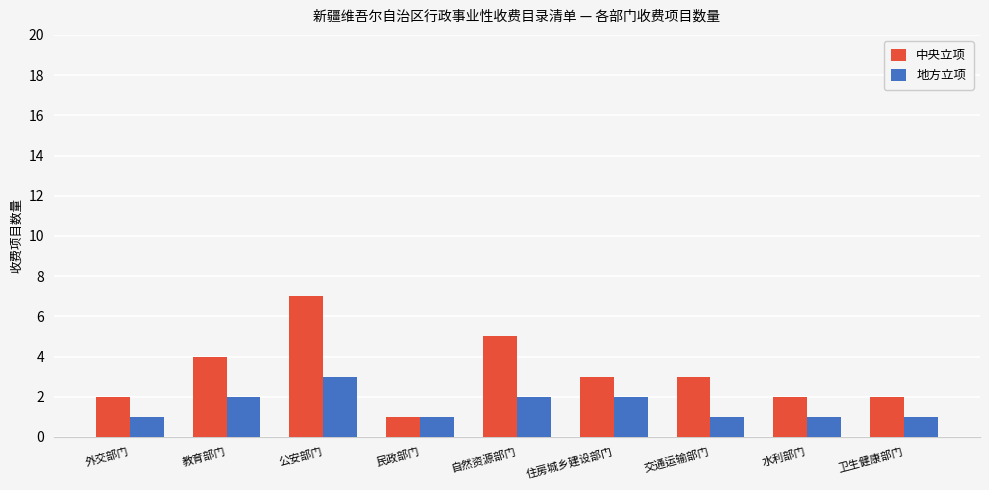

Is it true that 地方立项 equals 1 at 外交部门?

True